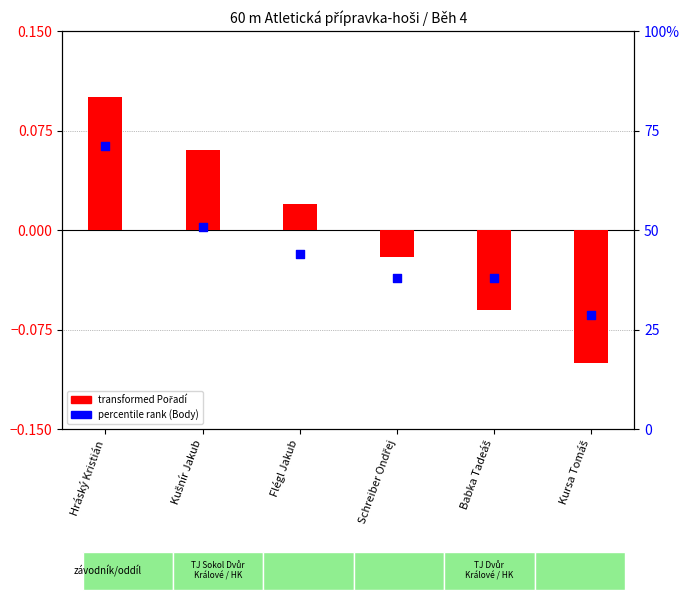

At which category is the sum across all series the highest?

Hráský Kristián